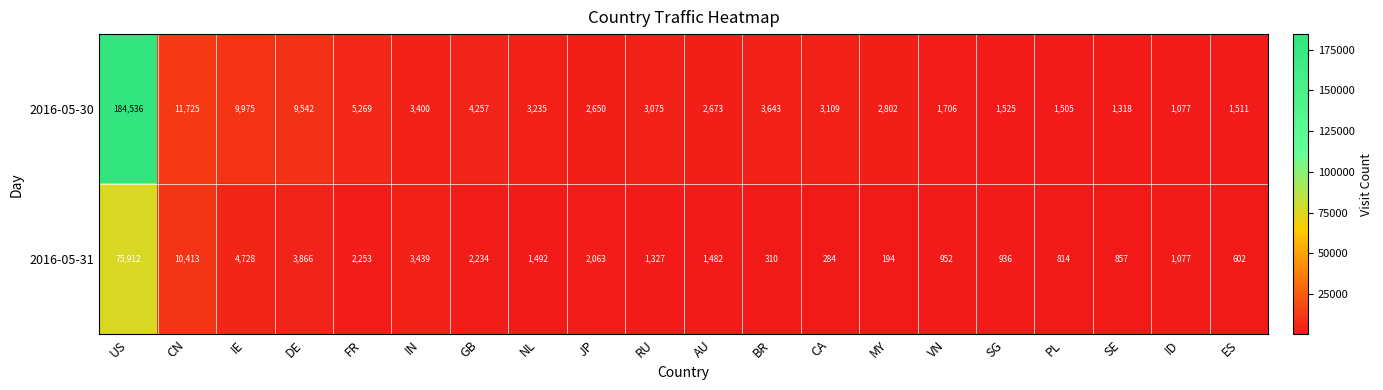

At ES, list the series in order from smallest to largest.

2016-05-31, 2016-05-30